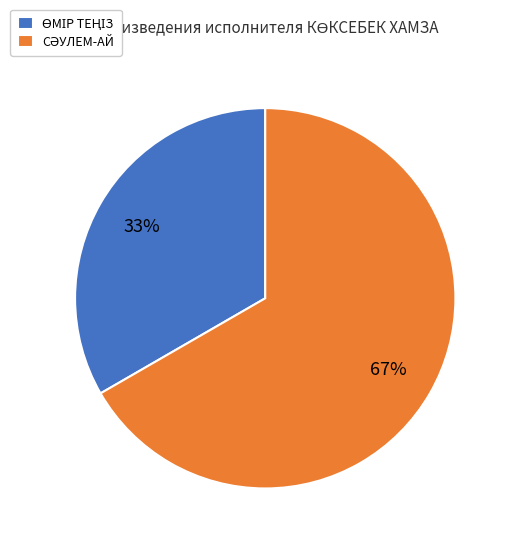

How many slices are in this pie chart?

2